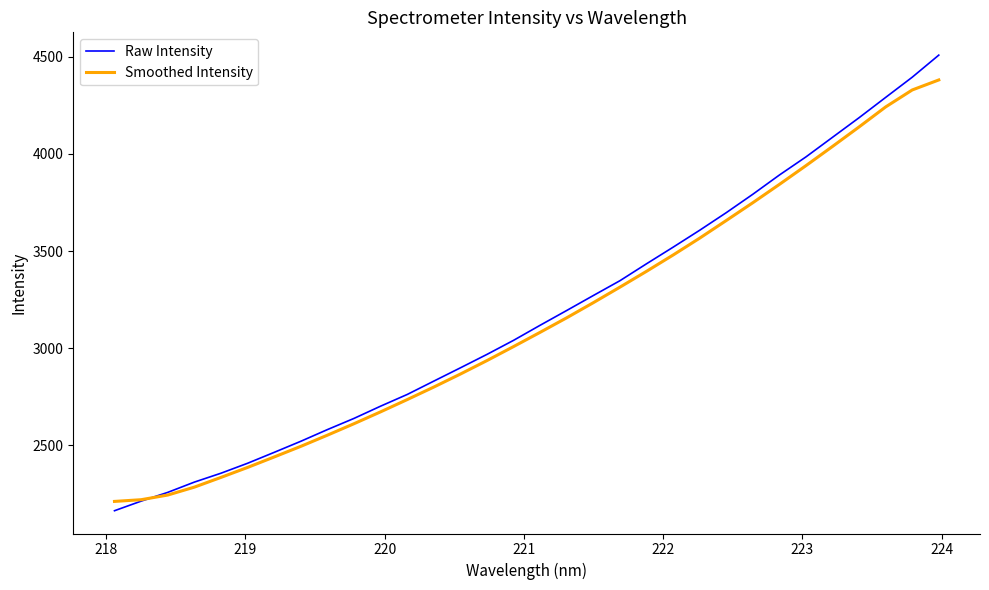

True or false: Smoothed Intensity has more than 1 points higher than both neighbors.

False